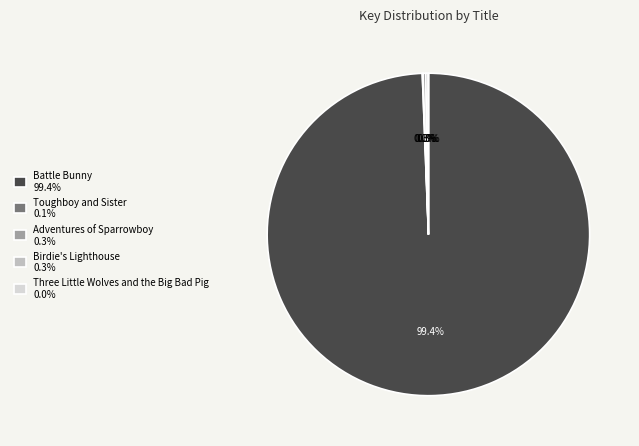

Is there a majority slice in this chart?

Yes